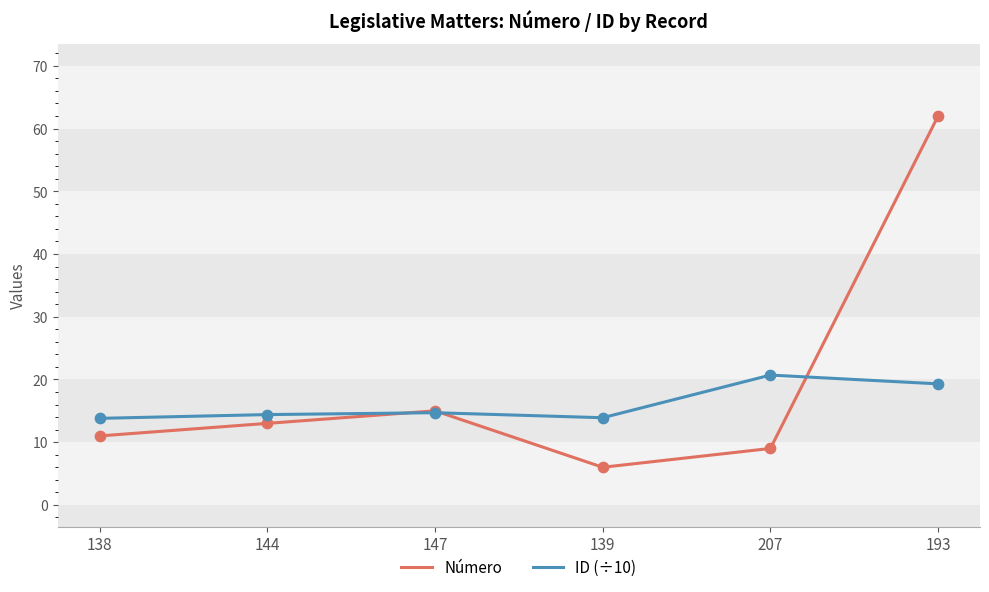

At which category is the sum across all series the highest?

193